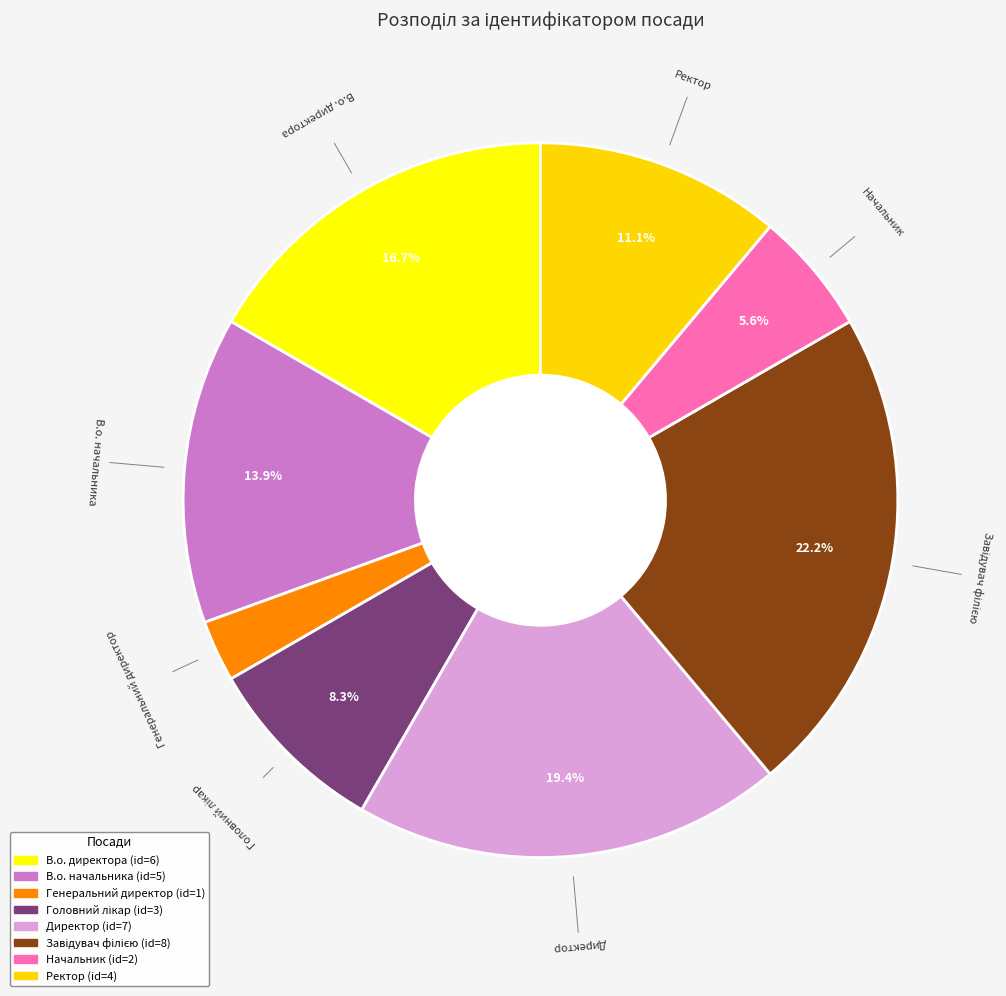

Is there a majority slice in this chart?

No